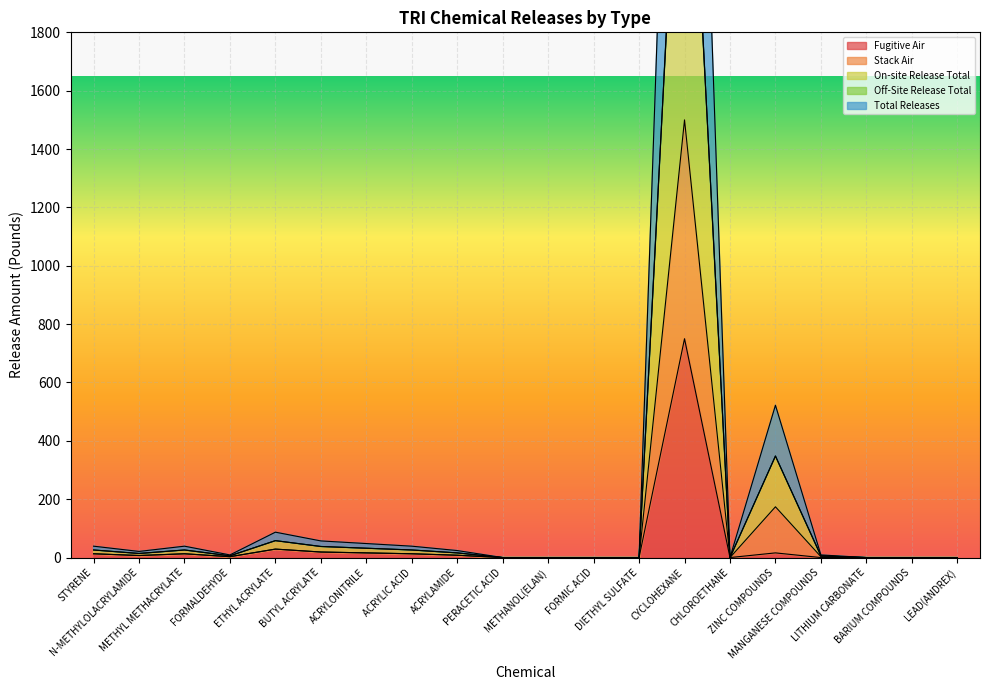

True or false: Fugitive Air has more than 0 interior local peaks.

True